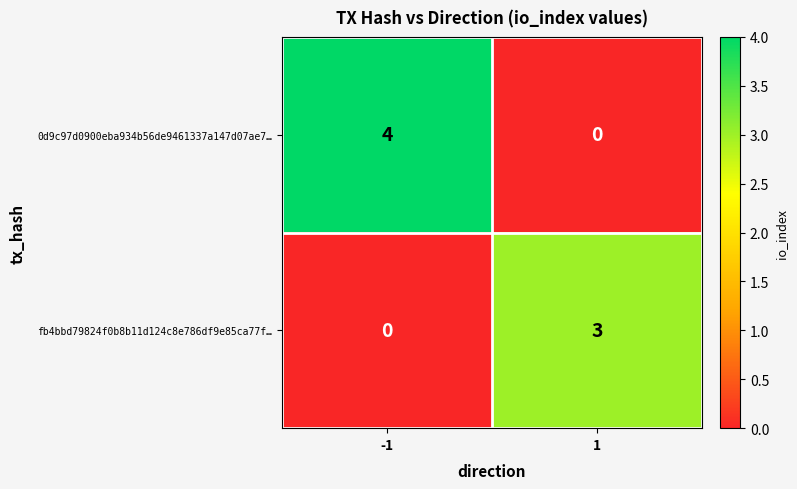

List the series in order of their overall mean, highest first.

0d9c97d0900eba934b56de9461337a147d07ae7…, fb4bbd79824f0b8b11d124c8e786df9e85ca77f…